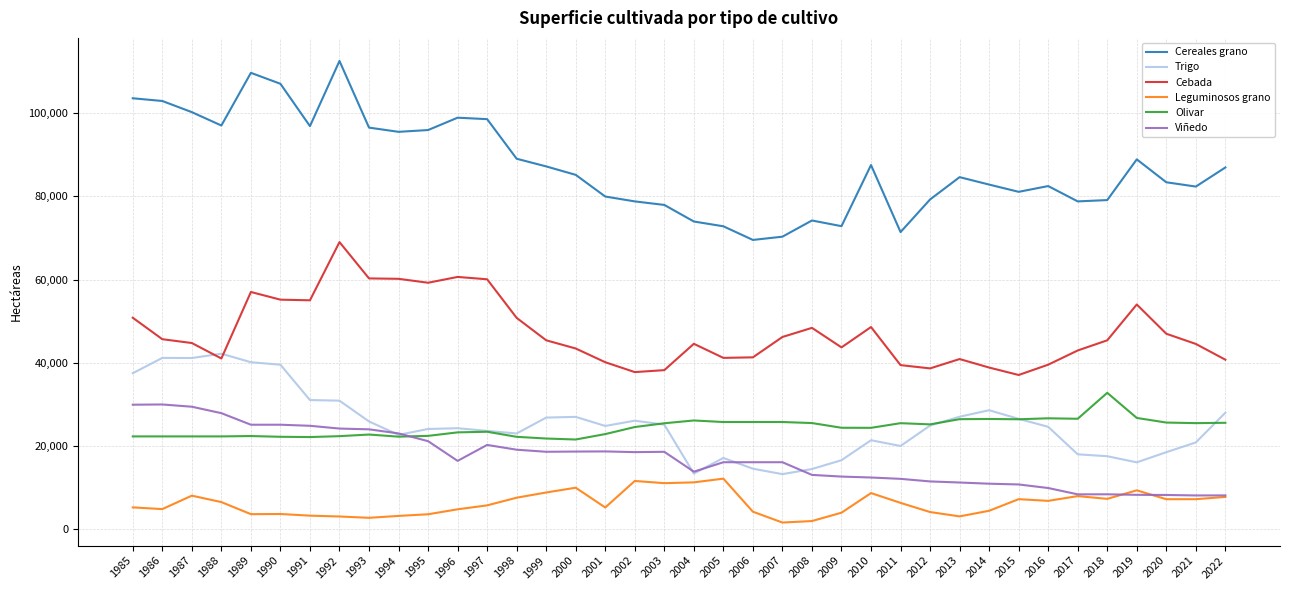

What is the minimum value for Cereales grano?

69522